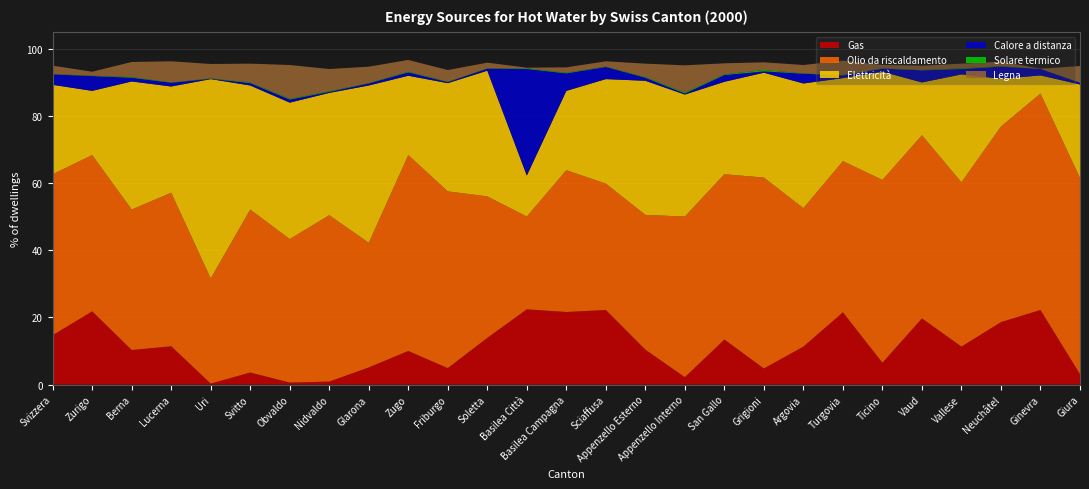

Reading left to right, extract all data points from this chart.

Gas: Svizzera=14.7	Zurigo=21.8	Berna=10.3	Lucerna=11.4	Uri=0.3	Svitto=3.6	Obvaldo=0.6	Nidvaldo=0.9	Glarona=5.1	Zugo=10.0	Friburgo=4.9	Soletta=13.9	Basilea Città=22.4	Basilea Campagna=21.6	Sciaffusa=22.2	Appenzello Esterno=10.4	Appenzello Interno=2.2	San Gallo=13.4	Grigioni=4.8	Argovia=11.3	Turgovia=21.5	Ticino=6.5	Vaud=19.7	Vallese=11.3	Neuchâtel=18.6	Ginevra=22.2	Giura=3.1
Olio da riscaldamento: Svizzera=47.9	Zurigo=46.5	Berna=41.8	Lucerna=45.7	Uri=31.3	Svitto=48.5	Obvaldo=42.7	Nidvaldo=49.5	Glarona=37.1	Zugo=58.3	Friburgo=52.6	Soletta=42.1	Basilea Città=27.6	Basilea Campagna=42.2	Sciaffusa=37.6	Appenzello Esterno=40.1	Appenzello Interno=47.8	San Gallo=49.2	Grigioni=56.8	Argovia=41.2	Turgovia=45.0	Ticino=54.4	Vaud=54.5	Vallese=48.9	Neuchâtel=58.2	Ginevra=64.4	Giura=58.4
Elettricità: Svizzera=26.6	Zurigo=19.1	Berna=38.1	Lucerna=31.6	Uri=59.3	Svitto=36.9	Obvaldo=40.6	Nidvaldo=36.4	Glarona=46.8	Zugo=23.6	Friburgo=32.2	Soletta=37.4	Basilea Città=12.2	Basilea Campagna=23.6	Sciaffusa=31.1	Appenzello Esterno=39.9	Appenzello Interno=36.3	San Gallo=27.5	Grigioni=31.2	Argovia=37.1	Turgovia=24.7	Ticino=32.2	Vaud=15.7	Vallese=32.1	Neuchâtel=14.2	Ginevra=5.4	Giura=27.8
Calore a distanza: Svizzera=3.1	Zurigo=4.4	Berna=1.1	Lucerna=1.1	Uri=0.1	Svitto=0.7	Obvaldo=0.9	Nidvaldo=0.3	Glarona=0.6	Zugo=1.0	Friburgo=0.3	Soletta=0.6	Basilea Città=31.7	Basilea Campagna=5.2	Sciaffusa=3.6	Appenzello Esterno=0.9	Appenzello Interno=0.3	San Gallo=2.0	Grigioni=0.4	Argovia=2.9	Turgovia=0.8	Ticino=0.9	Vaud=3.6	Vallese=1.6	Neuchâtel=3.6	Ginevra=1.9	Giura=0.5
Solare termico: Svizzera=0.1	Zurigo=0.1	Berna=0.2	Lucerna=0.1	Uri=0.1	Svitto=0.2	Obvaldo=0.2	Nidvaldo=0.2	Glarona=0.1	Zugo=0.2	Friburgo=0.1	Soletta=0.1	Basilea Città=0.2	Basilea Campagna=0.2	Sciaffusa=0.1	Appenzello Esterno=0.2	Appenzello Interno=0.3	San Gallo=0.2	Grigioni=0.4	Argovia=0.1	Turgovia=0.1	Ticino=0.1	Vaud=0.1	Vallese=0.2	Neuchâtel=0.1	Ginevra=0.0	Giura=0.1
Legna: Svizzera=2.5	Zurigo=1.2	Berna=4.5	Lucerna=6.3	Uri=4.3	Svitto=5.6	Obvaldo=10.1	Nidvaldo=6.6	Glarona=4.9	Zugo=3.5	Friburgo=3.5	Soletta=1.7	Basilea Città=0.2	Basilea Campagna=1.6	Sciaffusa=1.6	Appenzello Esterno=4.0	Appenzello Interno=8.1	San Gallo=3.3	Grigioni=2.3	Argovia=2.5	Turgovia=4.3	Ticino=1.0	Vaud=1.3	Vallese=1.4	Neuchâtel=1.4	Ginevra=0.1	Giura=4.9